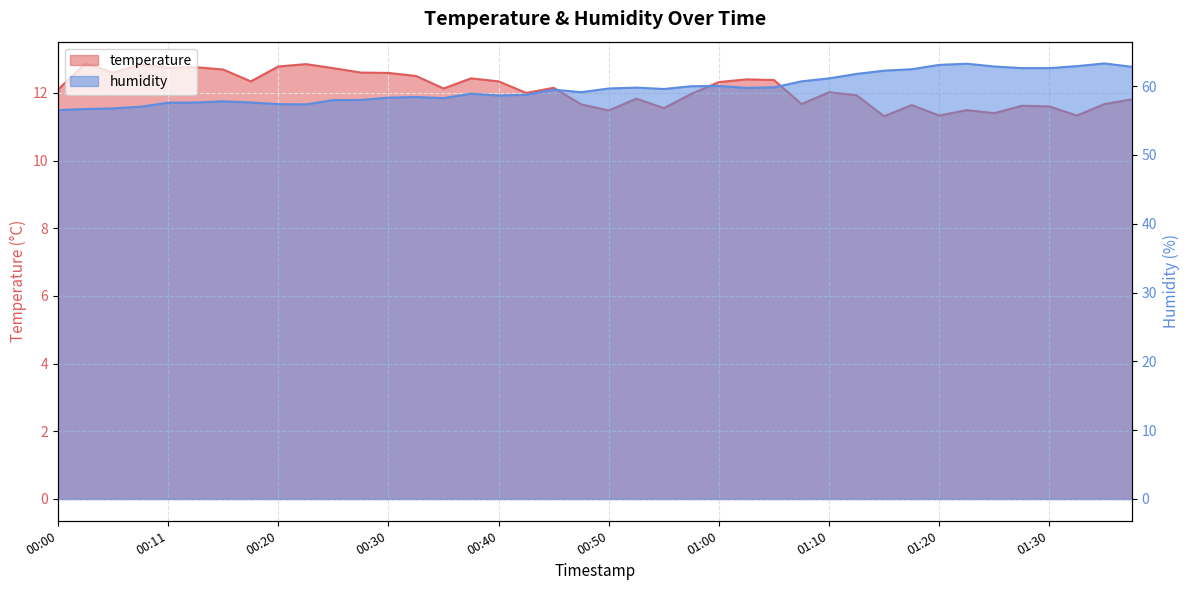

What are all the series names shown in the legend?

temperature, humidity